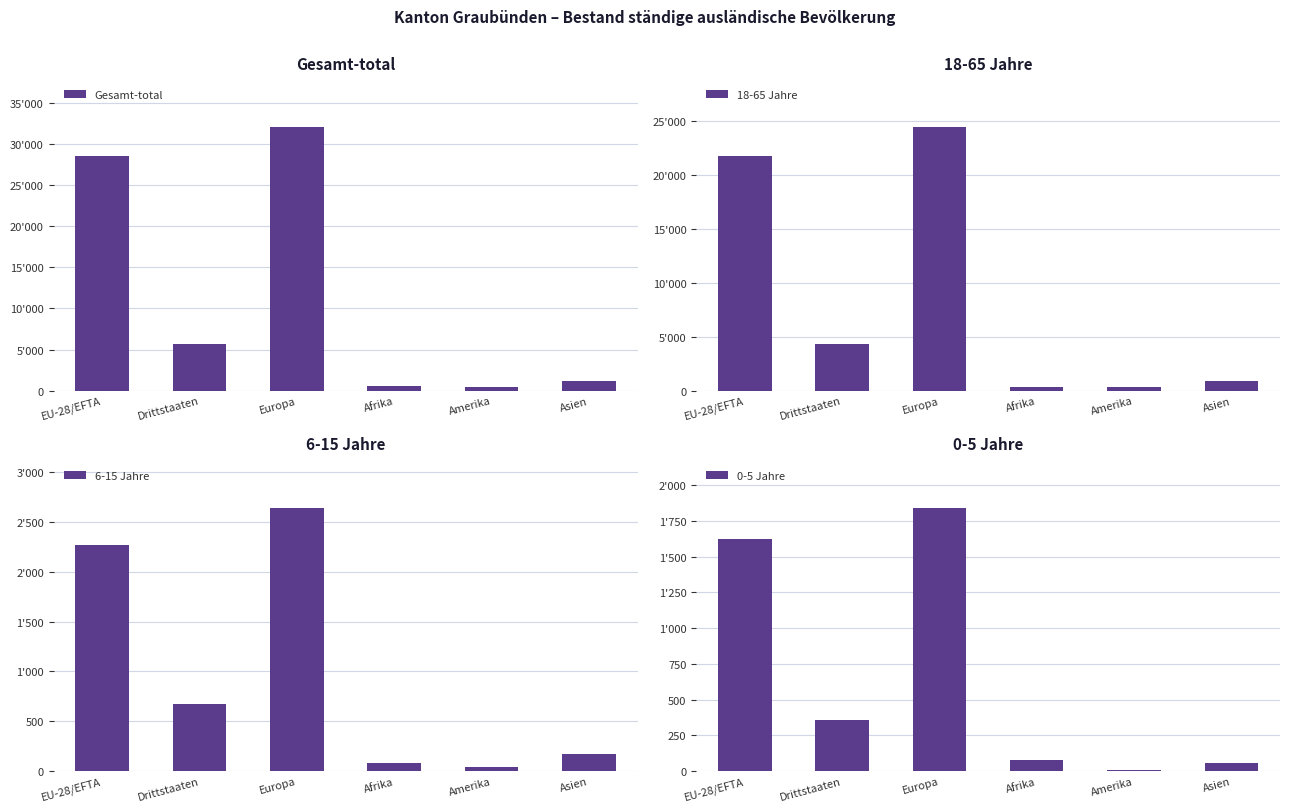

What is the total value across all series at Drittstaaten?

10982